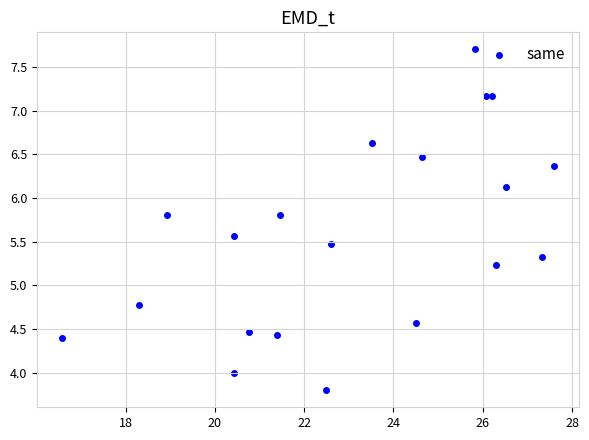

What is the range of Y values (max minus min)?

3.9